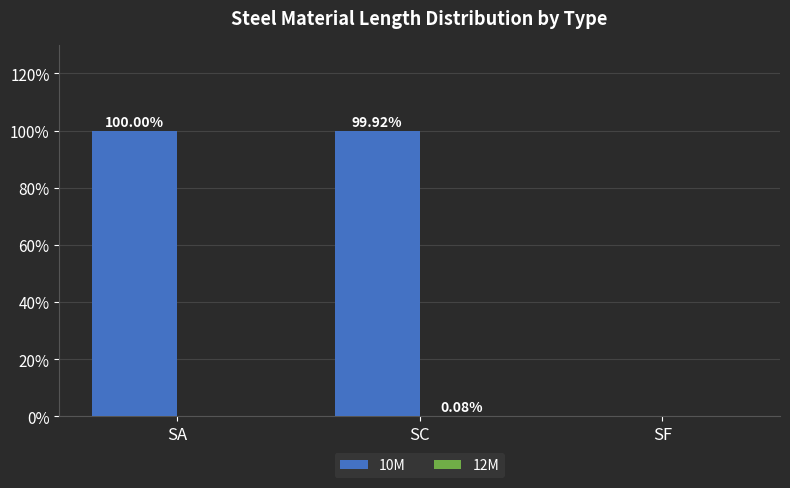

How many values in the 10M series exceed 99?

2